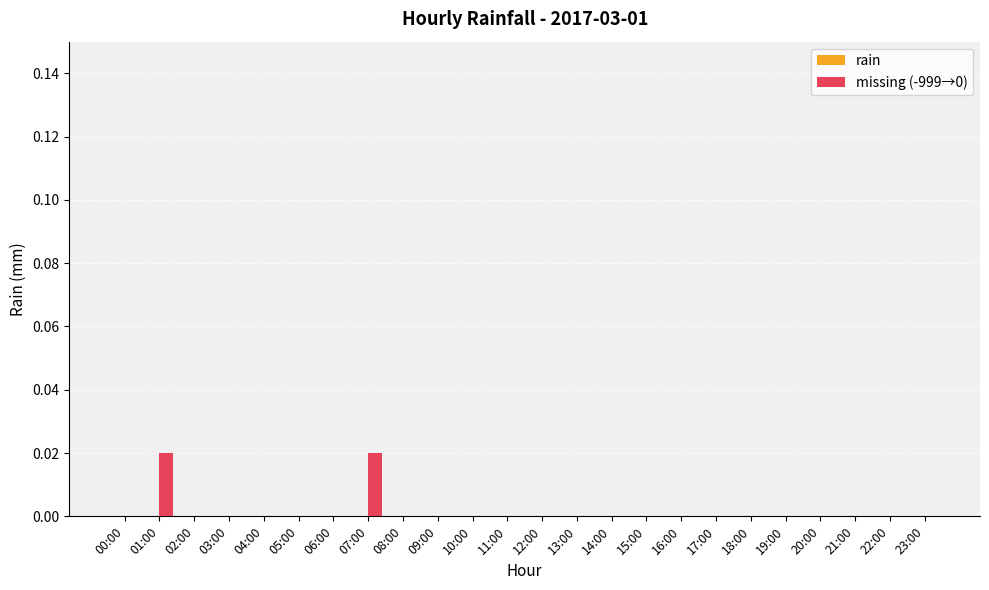

True or false: the data shows 0.0 at 20:00.

True